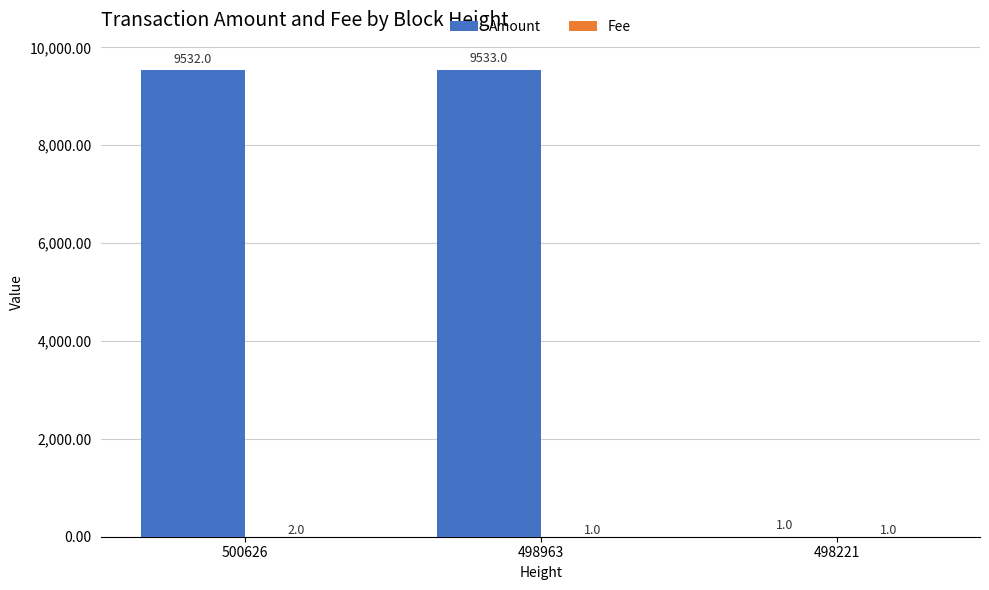

Does the chart contain stacked bars?

No